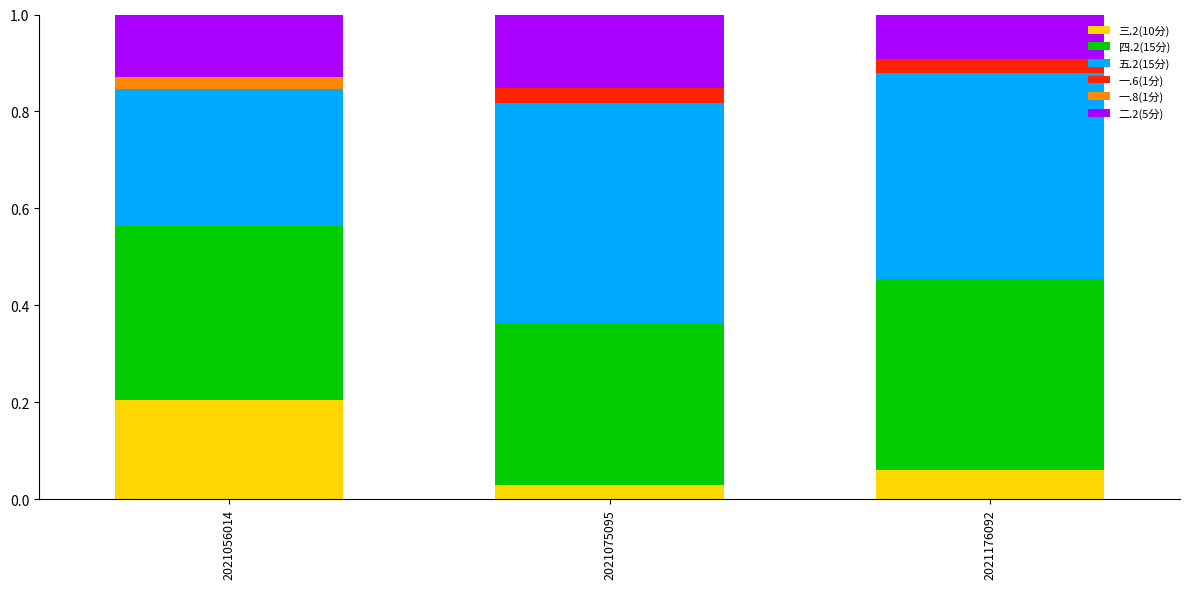

Are the bars horizontal?

No